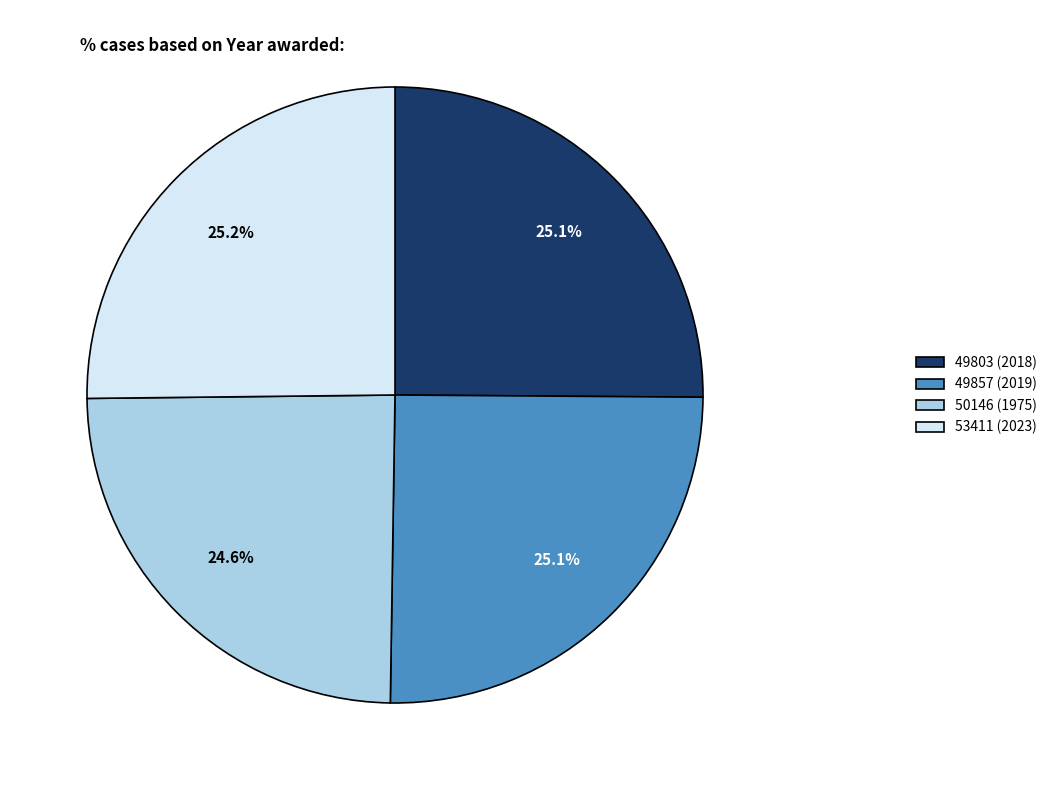

Approximately how many times larger is the value at 49803 compared to 49857?

1.0